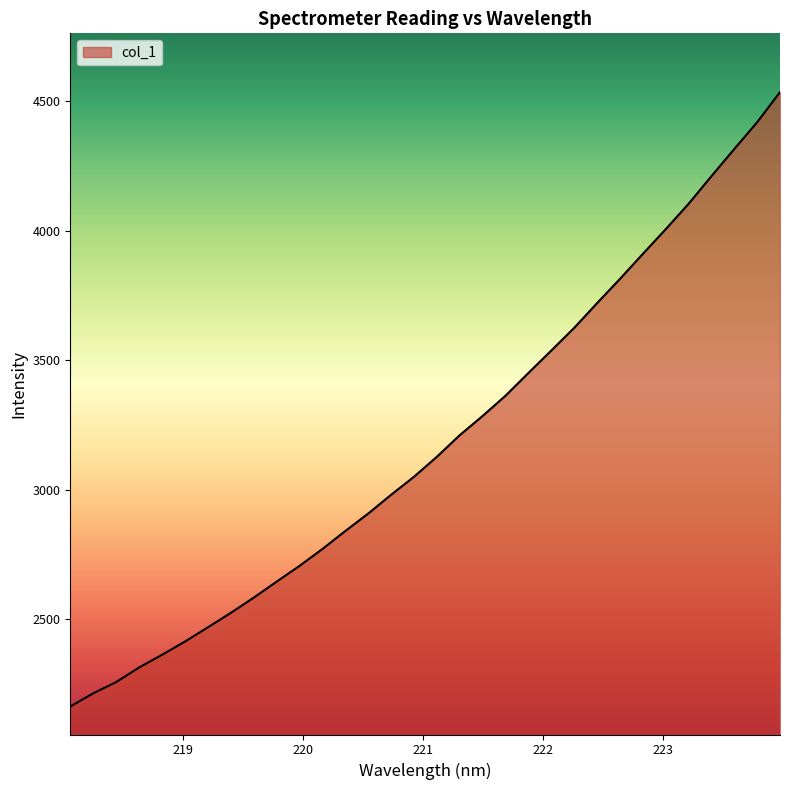

What is the minimum value shown in the chart?

2164.3